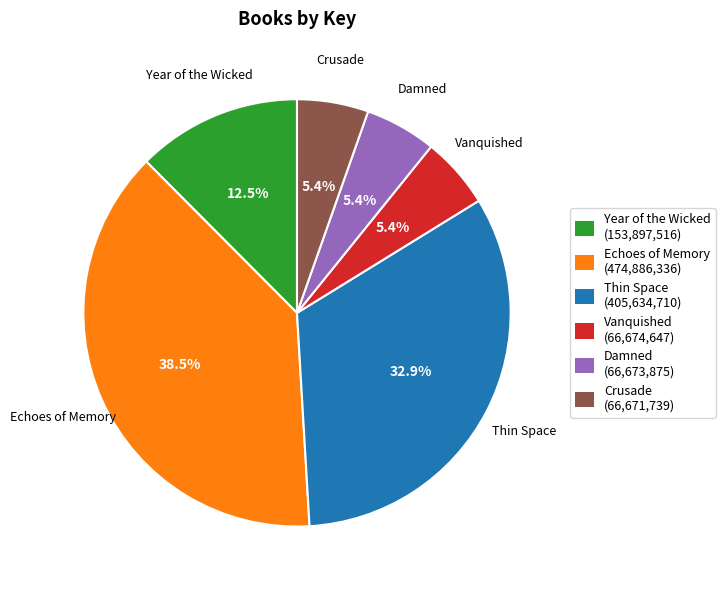

Which category has the biggest portion of the pie?

Echoes of Memory